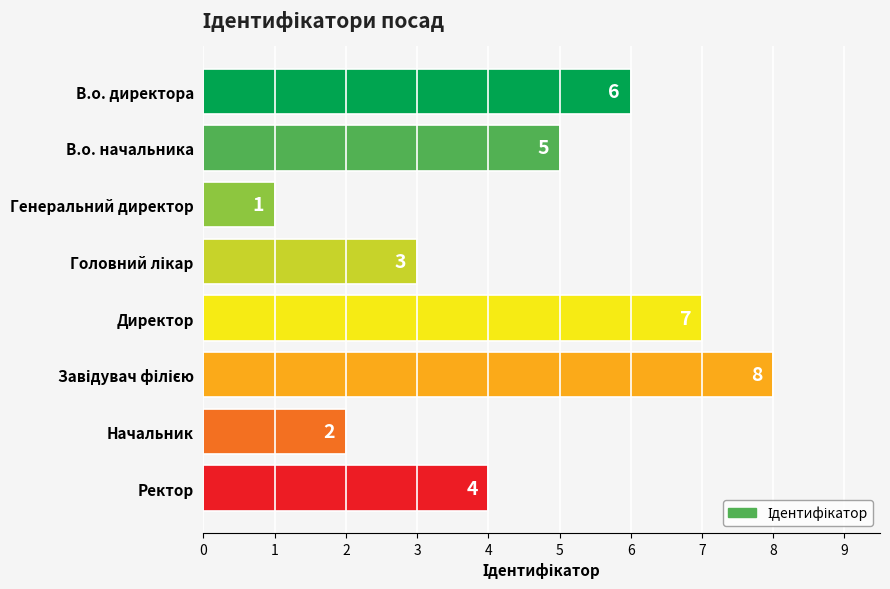

The chart shows a value of 6 at В.о. директора. True or false?

True